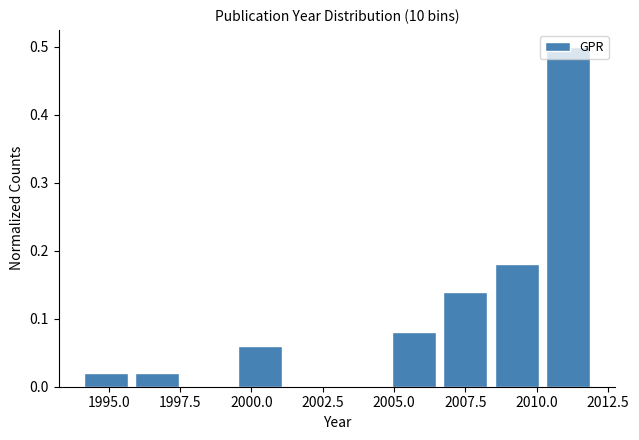

Around what value on the x-axis is the tallest bar? Give the approximate position of its centre, as read against the axis.

2011.0